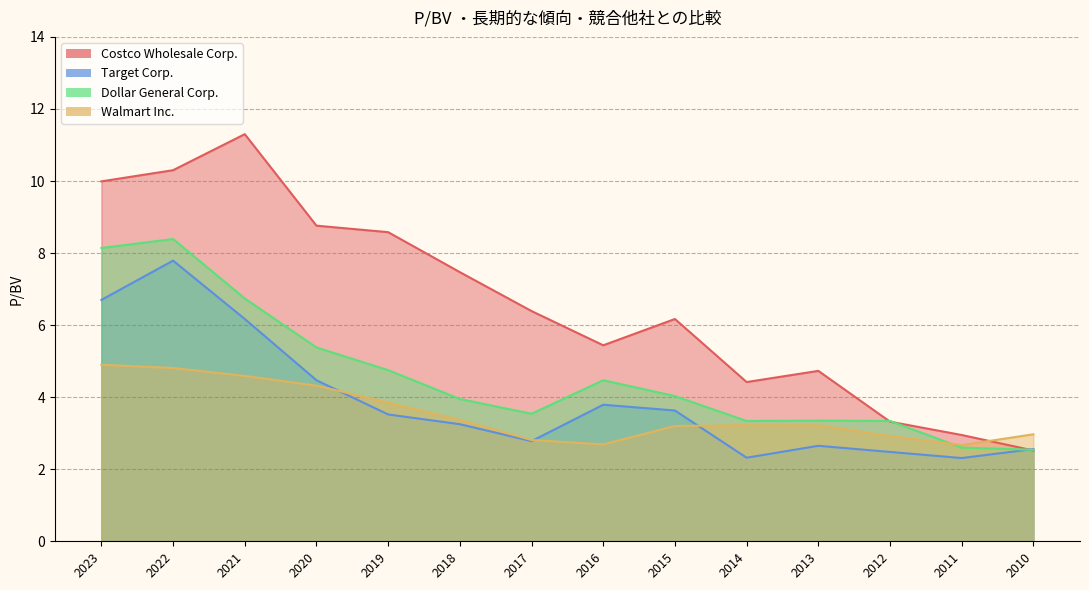

How many values in the Costco Wholesale Corp. series are below 6?

6